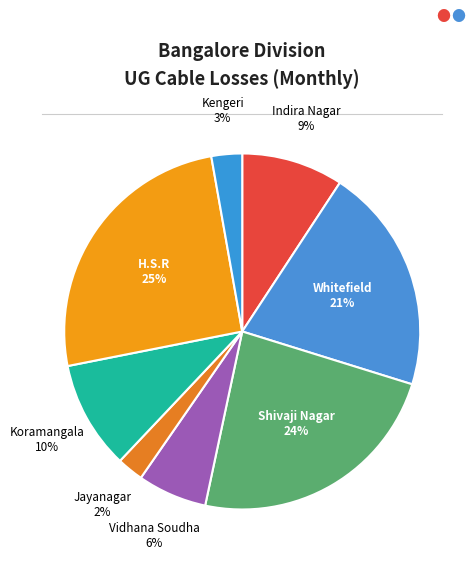

Is there a majority slice in this chart?

No